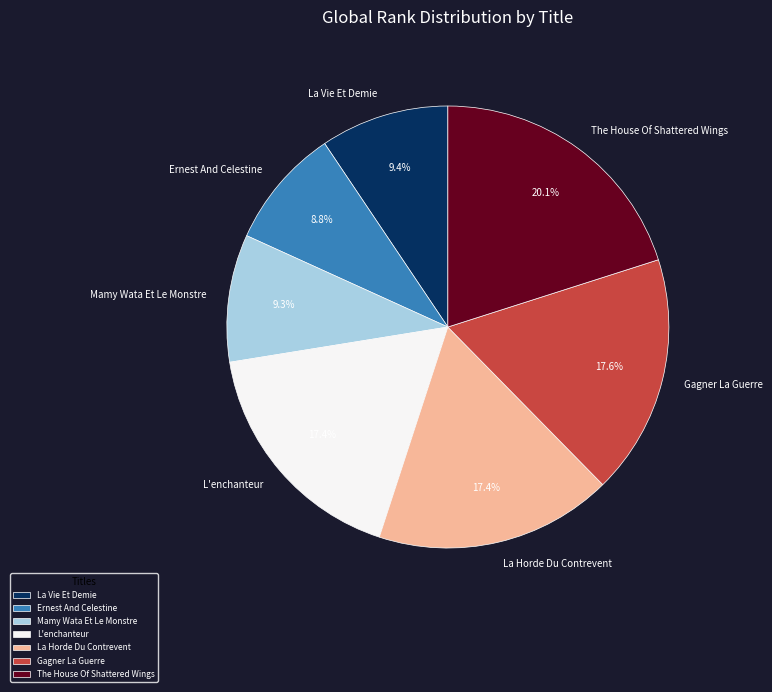

The Ernest And Celestine slice represents 9% of the pie. True or false?

True